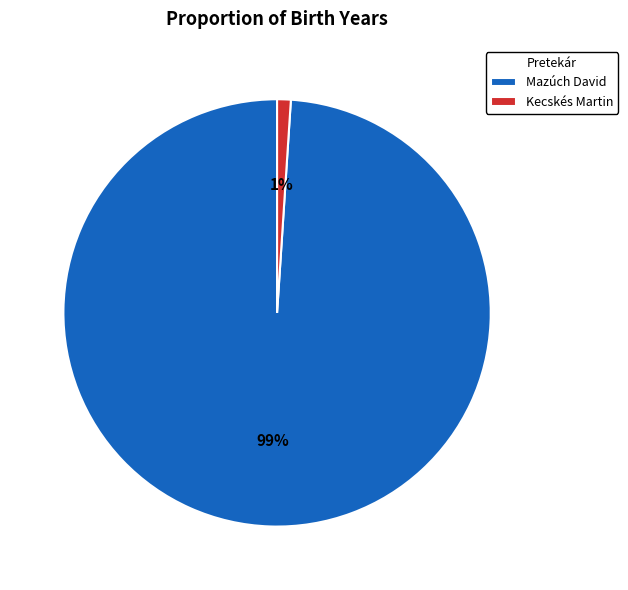

Between Kecskés Martin and Mazúch David, which is larger?

Mazúch David